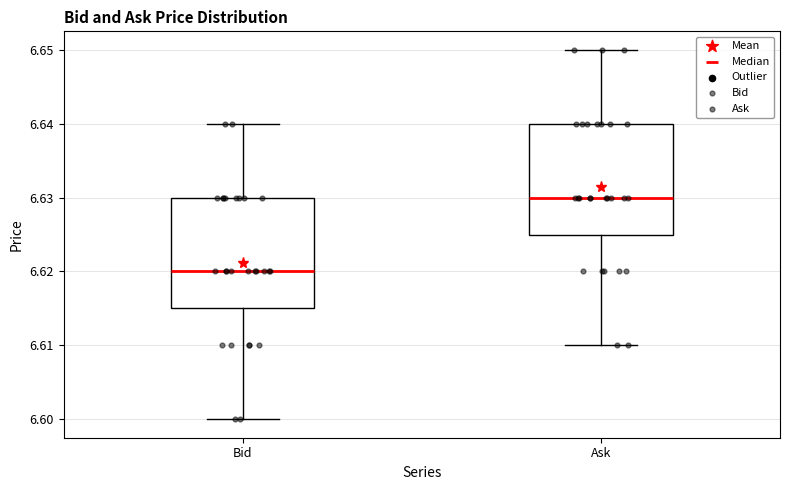

Which box has the lowest median line?

Bid